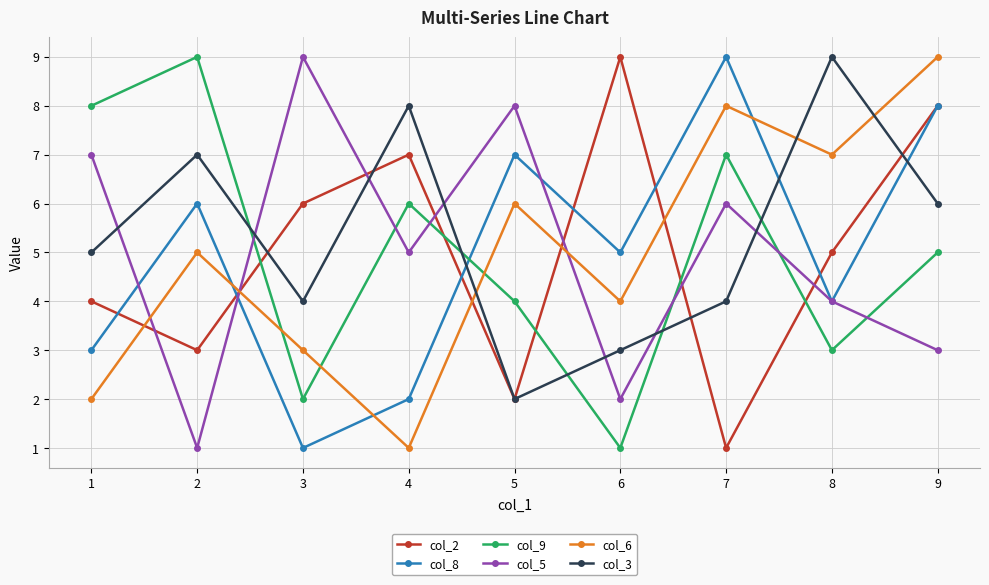

How many interior local valleys does the col_2 series have?

3